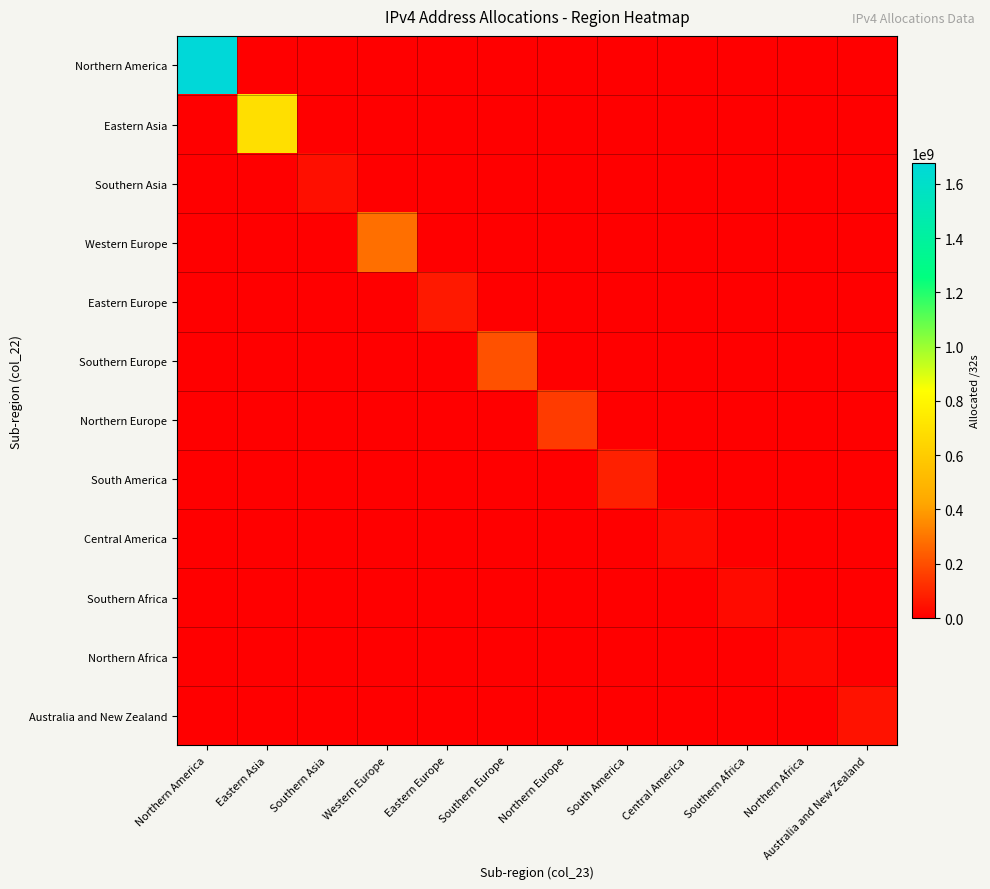

Reading right to left, extract all data points from this chart.

Northern America: Australia and New Zealand=0	Northern Africa=0	Southern Africa=0	Central America=0	South America=0	Northern Europe=0	Southern Europe=0	Eastern Europe=0	Western Europe=0	Southern Asia=0	Eastern Asia=0	Northern America=1676044832
Eastern Asia: Australia and New Zealand=0	Northern Africa=0	Southern Africa=0	Central America=0	South America=0	Northern Europe=0	Southern Europe=0	Eastern Europe=0	Western Europe=0	Southern Asia=0	Eastern Asia=691330239	Northern America=0
Southern Asia: Australia and New Zealand=0	Northern Africa=0	Southern Africa=0	Central America=0	South America=0	Northern Europe=0	Southern Europe=0	Eastern Europe=0	Western Europe=0	Southern Asia=41550080	Eastern Asia=0	Northern America=0
Western Europe: Australia and New Zealand=0	Northern Africa=0	Southern Africa=0	Central America=0	South America=0	Northern Europe=0	Southern Europe=0	Eastern Europe=0	Western Europe=281981028	Southern Asia=0	Eastern Asia=0	Northern America=0
Eastern Europe: Australia and New Zealand=0	Northern Africa=0	Southern Africa=0	Central America=0	South America=0	Northern Europe=0	Southern Europe=0	Eastern Europe=66430792	Western Europe=0	Southern Asia=0	Eastern Asia=0	Northern America=0
Southern Europe: Australia and New Zealand=0	Northern Africa=0	Southern Africa=0	Central America=0	South America=0	Northern Europe=0	Southern Europe=207630272	Eastern Europe=0	Western Europe=0	Southern Asia=0	Eastern Asia=0	Northern America=0
Northern Europe: Australia and New Zealand=0	Northern Africa=0	Southern Africa=0	Central America=0	South America=0	Northern Europe=152639862	Southern Europe=0	Eastern Europe=0	Western Europe=0	Southern Asia=0	Eastern Asia=0	Northern America=0
South America: Australia and New Zealand=0	Northern Africa=0	Southern Africa=0	Central America=0	South America=84728832	Northern Europe=0	Southern Europe=0	Eastern Europe=0	Western Europe=0	Southern Asia=0	Eastern Asia=0	Northern America=0
Central America: Australia and New Zealand=0	Northern Africa=0	Southern Africa=0	Central America=28888064	South America=0	Northern Europe=0	Southern Europe=0	Eastern Europe=0	Western Europe=0	Southern Asia=0	Eastern Asia=0	Northern America=0
Southern Africa: Australia and New Zealand=0	Northern Africa=0	Southern Africa=29106432	Central America=0	South America=0	Northern Europe=0	Southern Europe=0	Eastern Europe=0	Western Europe=0	Southern Asia=0	Eastern Asia=0	Northern America=0
Northern Africa: Australia and New Zealand=0	Northern Africa=22823424	Southern Africa=0	Central America=0	South America=0	Northern Europe=0	Southern Europe=0	Eastern Europe=0	Western Europe=0	Southern Asia=0	Eastern Asia=0	Northern America=0
Australia and New Zealand: Australia and New Zealand=48523264	Northern Africa=0	Southern Africa=0	Central America=0	South America=0	Northern Europe=0	Southern Europe=0	Eastern Europe=0	Western Europe=0	Southern Asia=0	Eastern Asia=0	Northern America=0